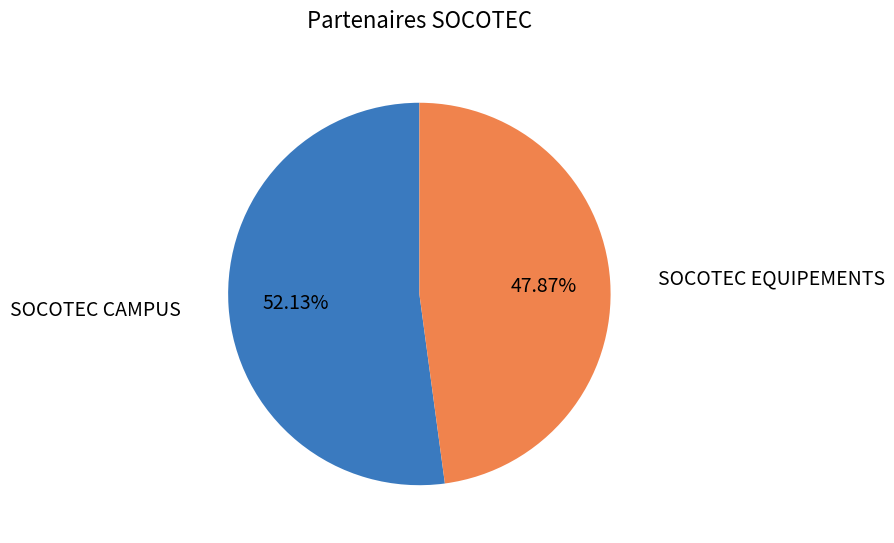

How many slices are in this pie chart?

2